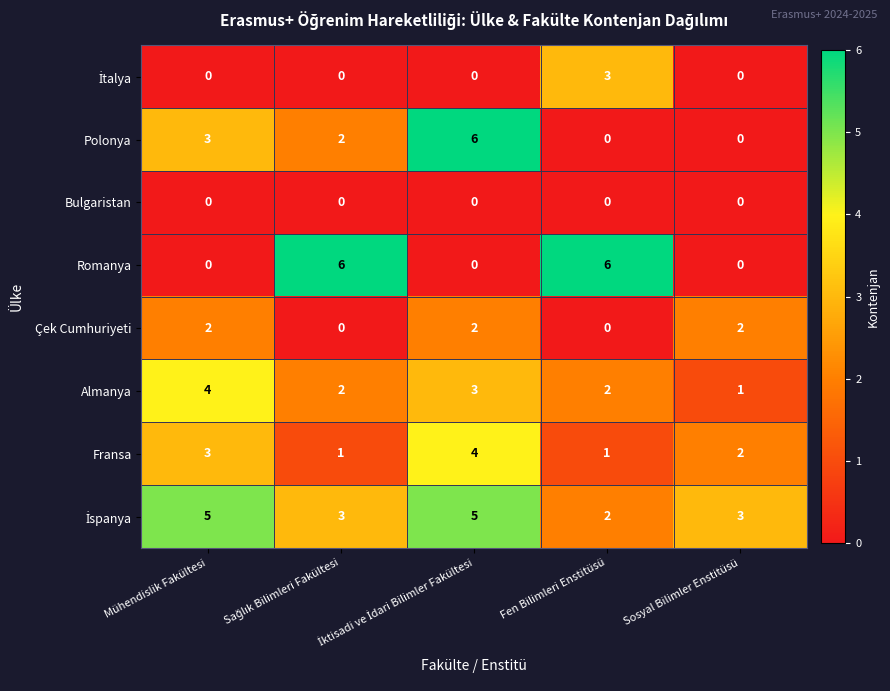

At which label does Almanya first exceed 2?

Mühendislik Fakültesi